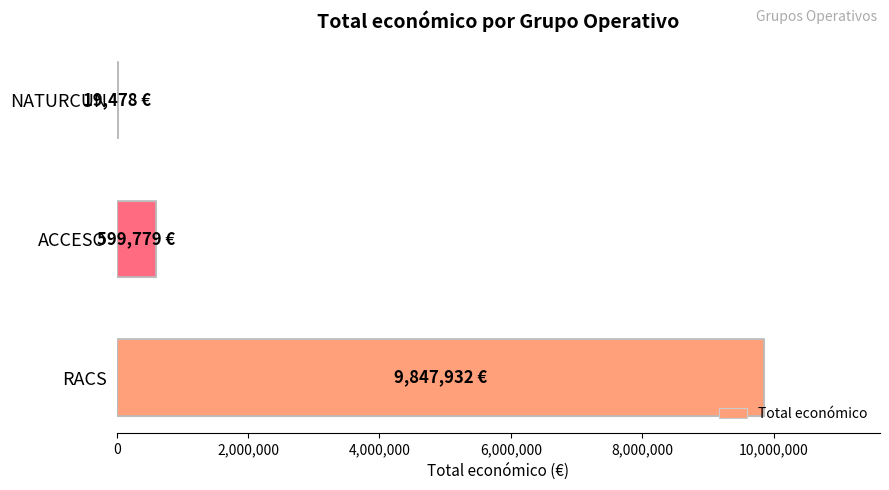

What is the sum of all values?

10467189